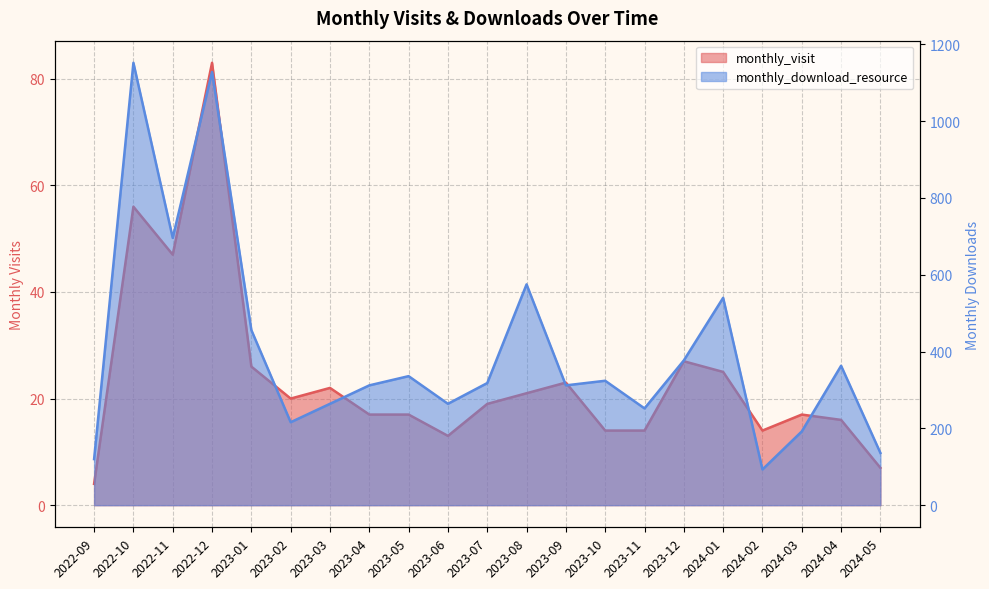

True or false: monthly_visit and monthly_download_resource cross at least once.

False